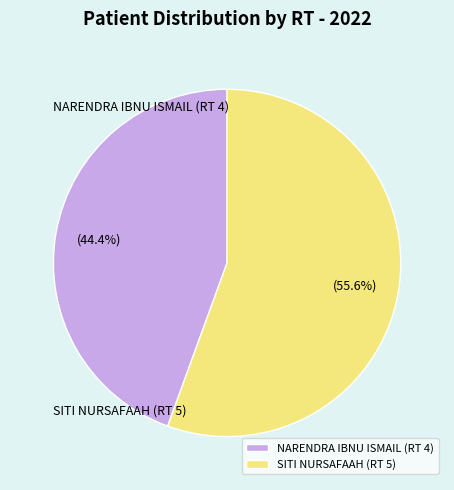

To the nearest percent, what percentage of the pie is SITI NURSAFAAH (RT 5)?

56%